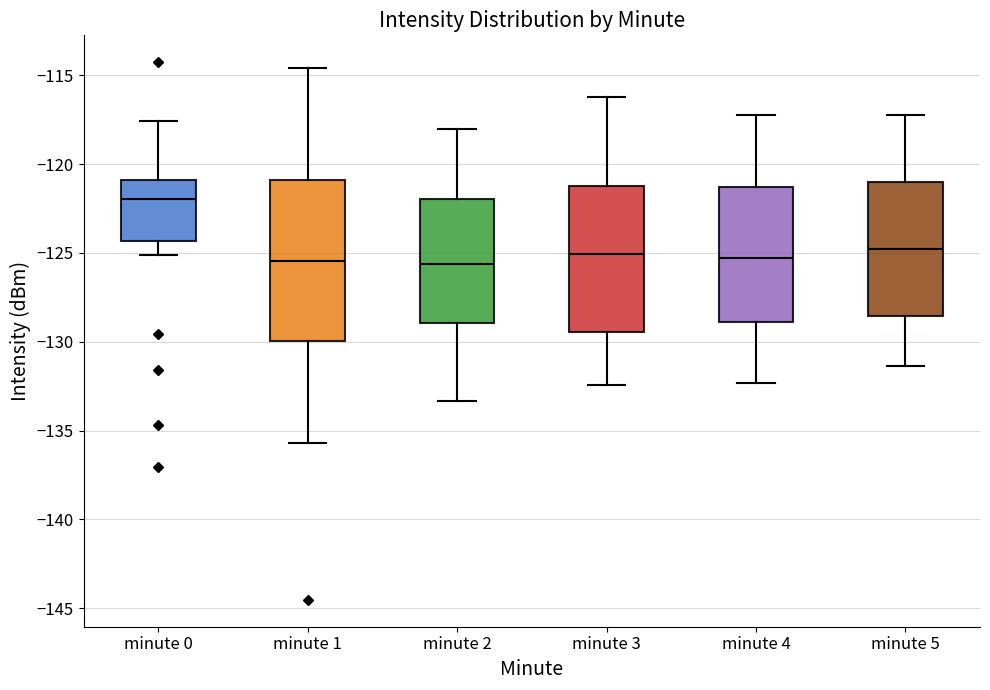

Reading left to right, transcribe this box plot: for each box, give where its median line is, the range the box spans, and where its two whiskers end, as read against the y-axis. The values are not printed on the chart, so give them approximately, as read against the axis.

minute 0: median -122.0, box -124.5 to -121.0, whiskers -125.0 to -117.5
minute 1: median -125.5, box -130.0 to -121.0, whiskers -135.5 to -114.5
minute 2: median -125.5, box -129.0 to -122.0, whiskers -133.5 to -118.0
minute 3: median -125.0, box -129.5 to -121.0, whiskers -132.5 to -116.0
minute 4: median -125.5, box -129.0 to -121.5, whiskers -132.5 to -117.0
minute 5: median -125.0, box -128.5 to -121.0, whiskers -131.5 to -117.0